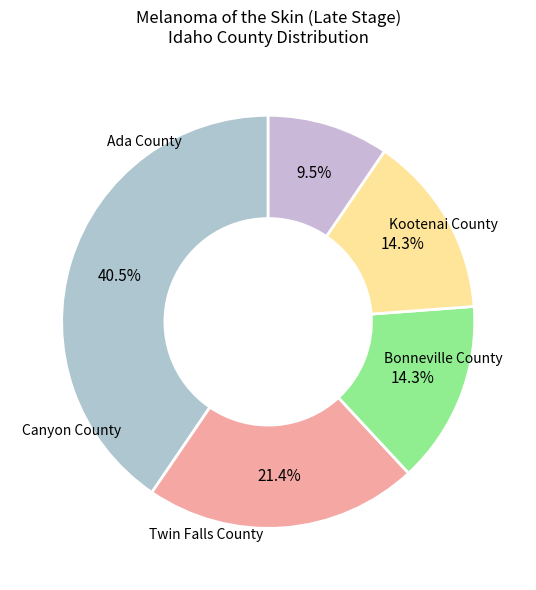

What portion of the pie excludes Ada County?

59.5%